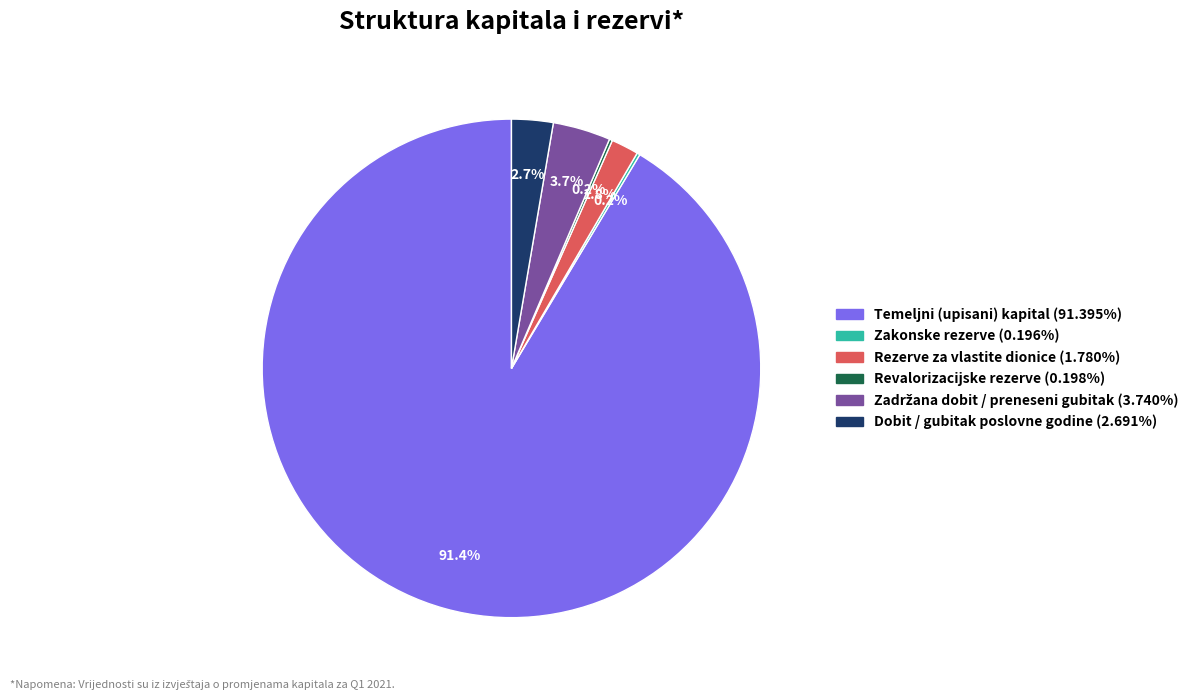

Is there a majority slice in this chart?

Yes